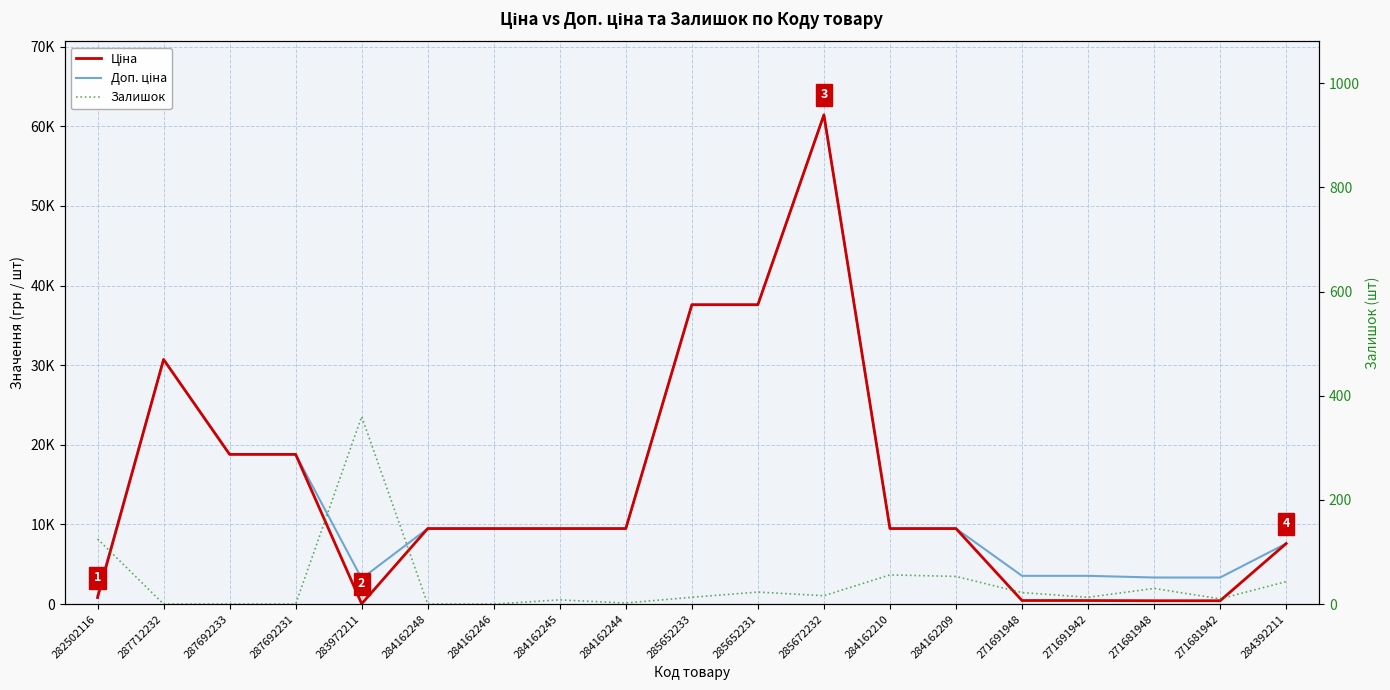

How many interior local valleys does the Доп. ціна series have?

1